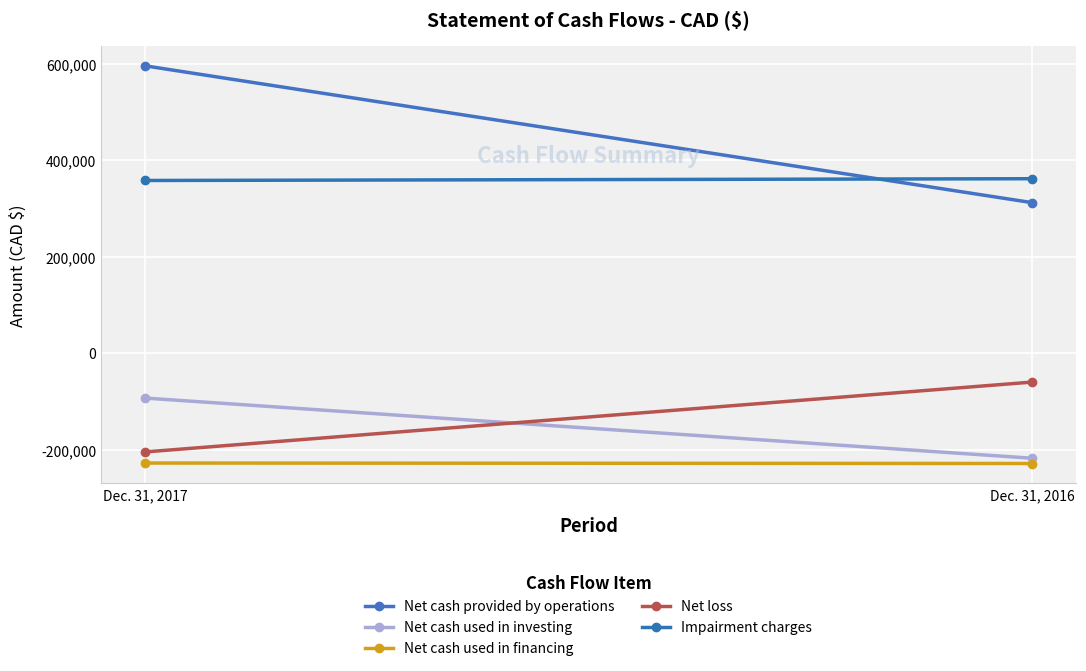

Which category has the lowest value across all series?

Dec. 31, 2016